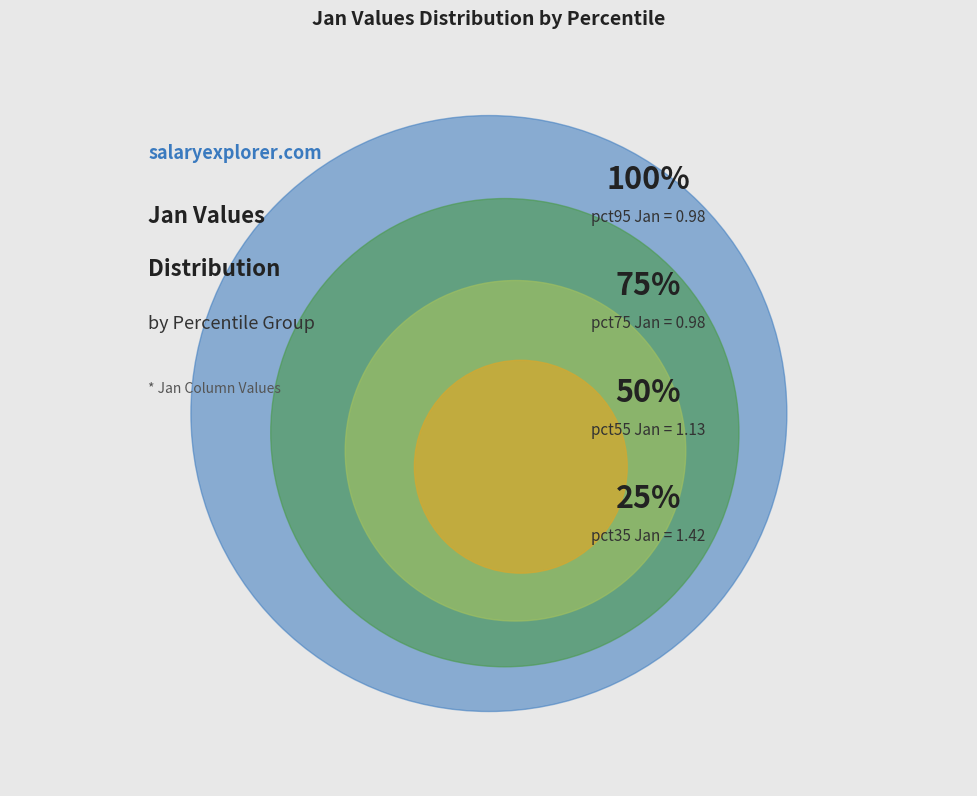

Does any single category account for the majority?

No